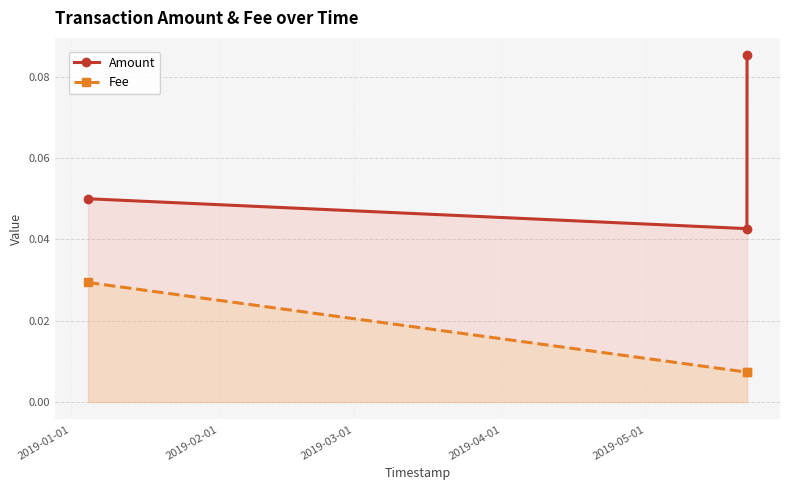

Rank the series by their average value, from lowest to highest.

Fee, Amount